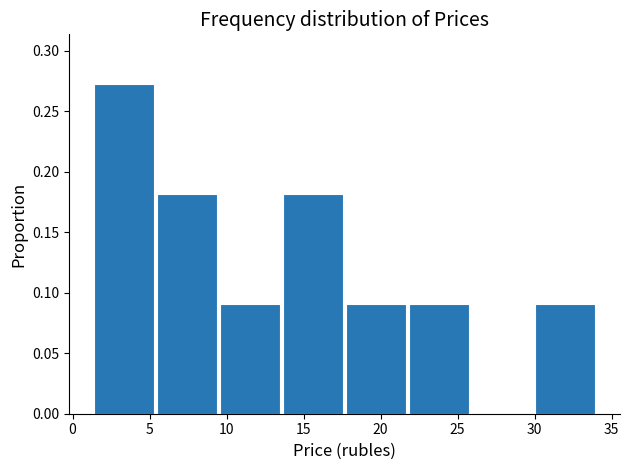

Reading left to right, list every bar in this chart as the range it spans on the x-axis followed by its height. Neither the bar edges nor the heights are printed on the chart, so give them approximately, as read against the axes.

1.5 to 5.5: 0.275
5.5 to 9.5: 0.180
9.5 to 13.5: 0.090
13.5 to 18.0: 0.180
18.0 to 22.0: 0.090
22.0 to 26.0: 0.090
26.0 to 30.0: 0
30.0 to 34.0: 0.090